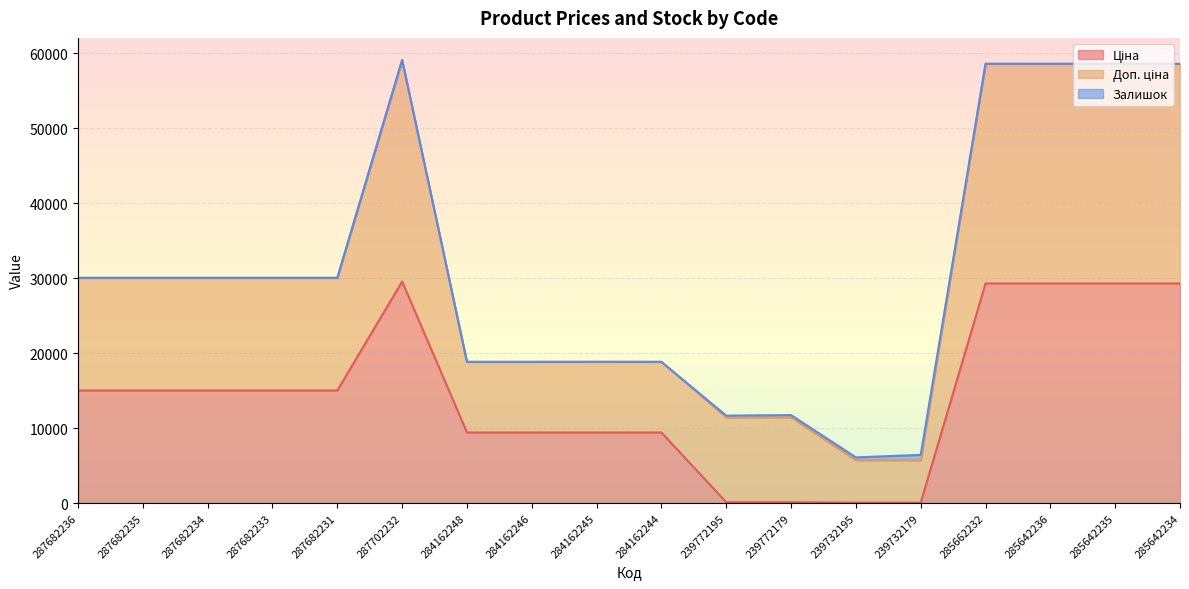

What is the total value across all series at 287682235?

30038.4